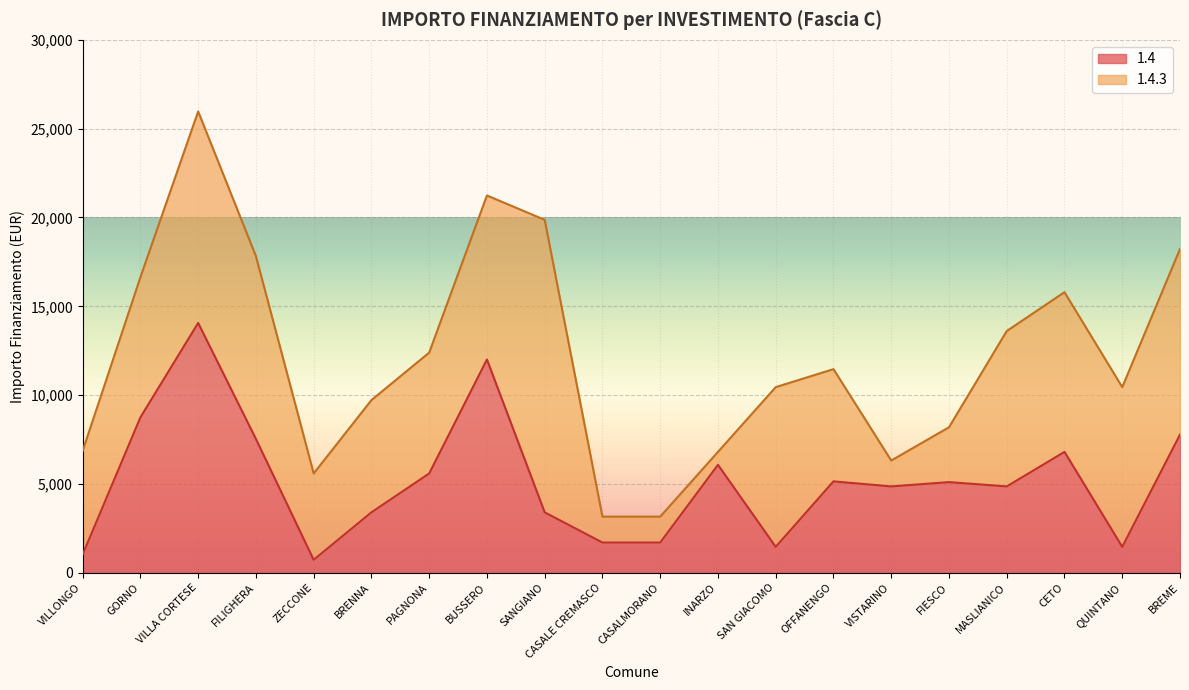

Which category has the highest value in the 1.4 series?

VILLA CORTESE